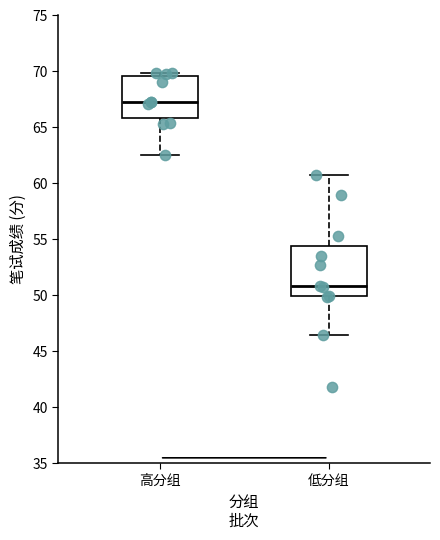

Reading left to right, transcribe this box plot: for each box, give where its median line is, the range the box spans, and where its two whiskers end, as read against the y-axis. The values are not printed on the chart, so give them approximately, as read against the axis.

高分组: median 67.5, box 66.0 to 69.5, whiskers 62.5 to 70.0
低分组: median 51.0, box 50.0 to 54.5, whiskers 46.5 to 60.5